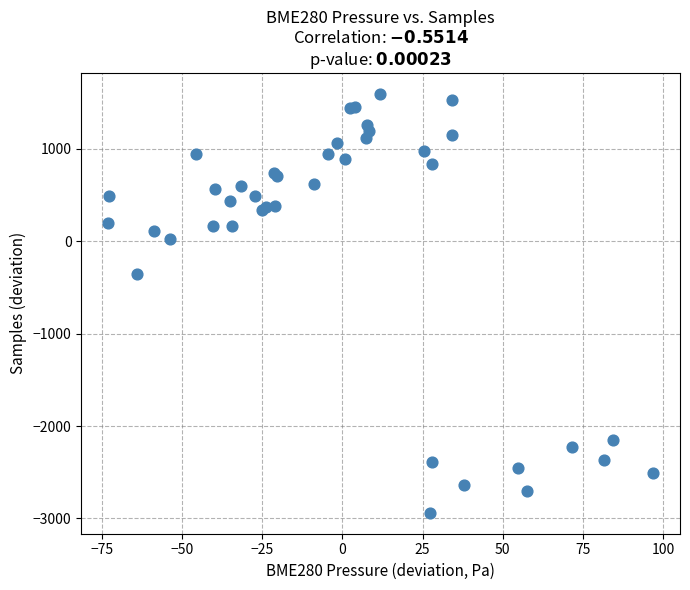

What Y value in the scatter plot is closest to -672?

-354.3